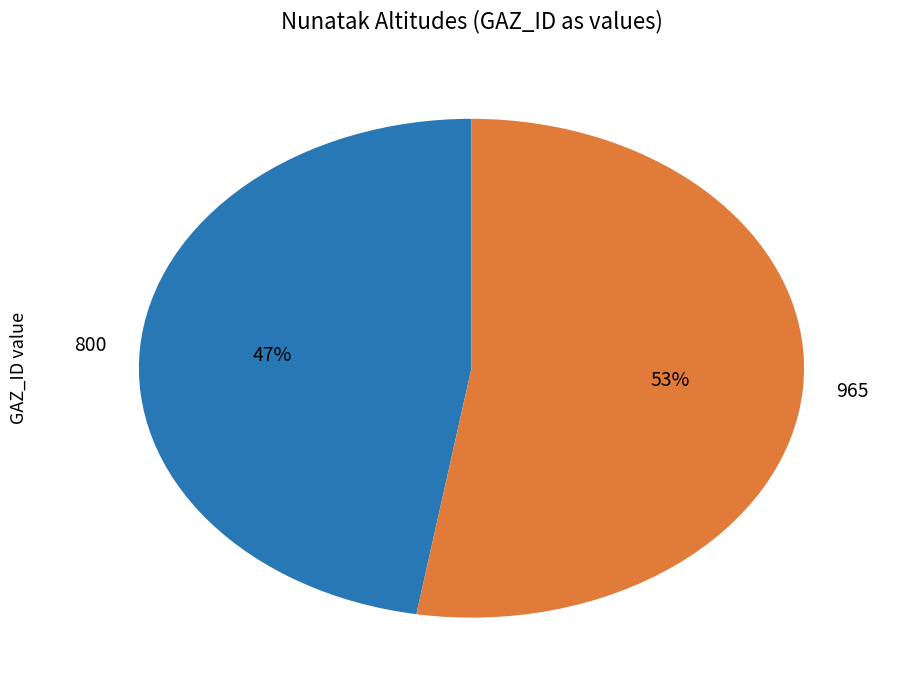

Is 800 the majority of the pie?

No